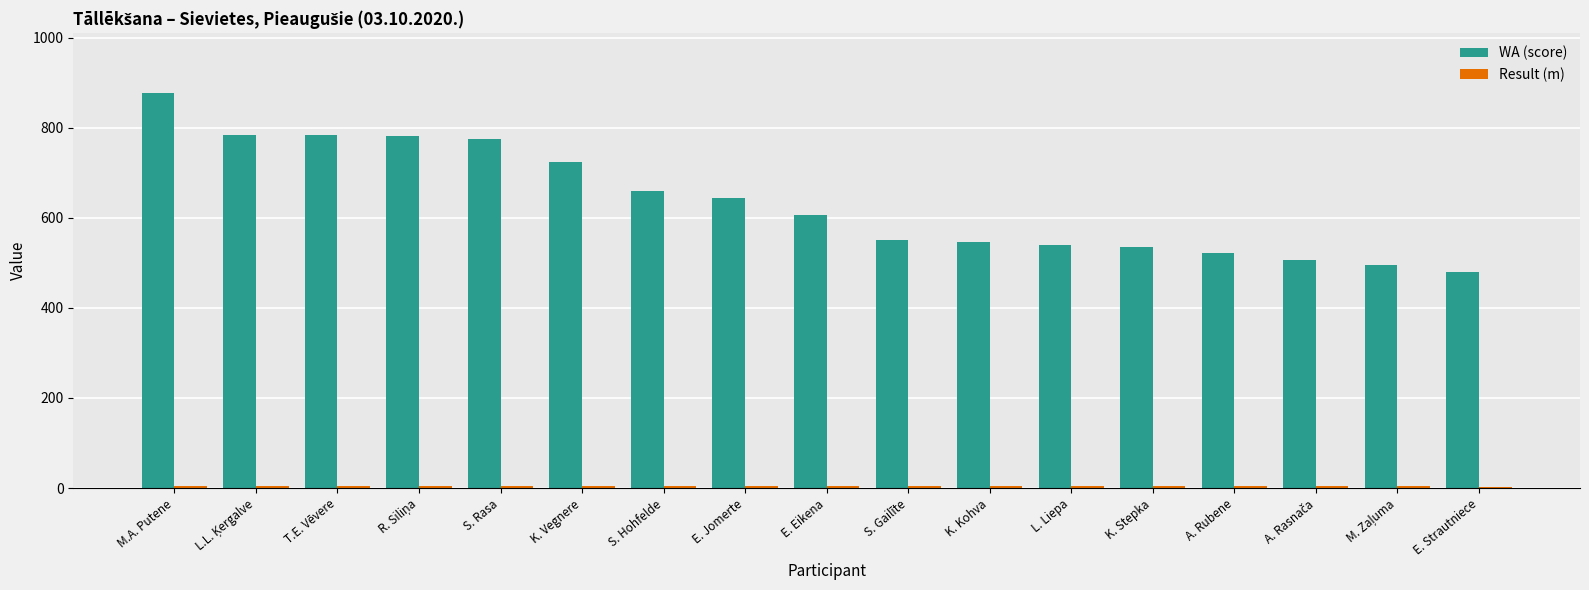

Which label corresponds to the largest value in the chart?

M.A. Putene